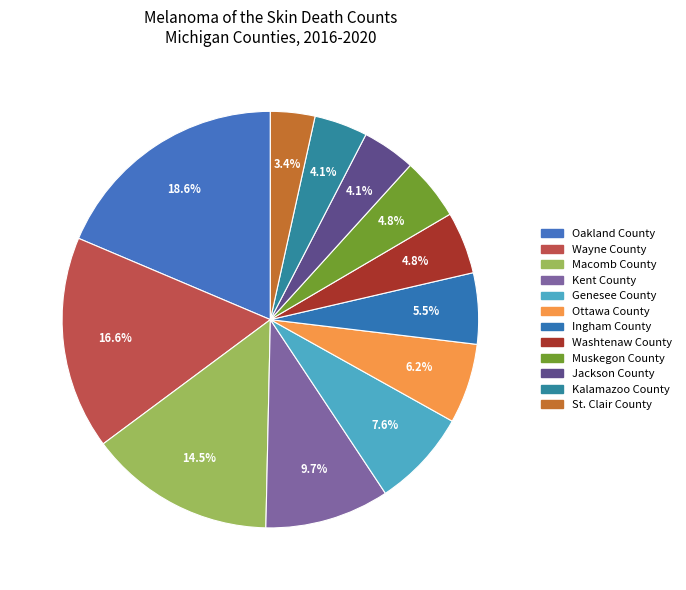

Which category has the smallest portion of the pie?

St. Clair County